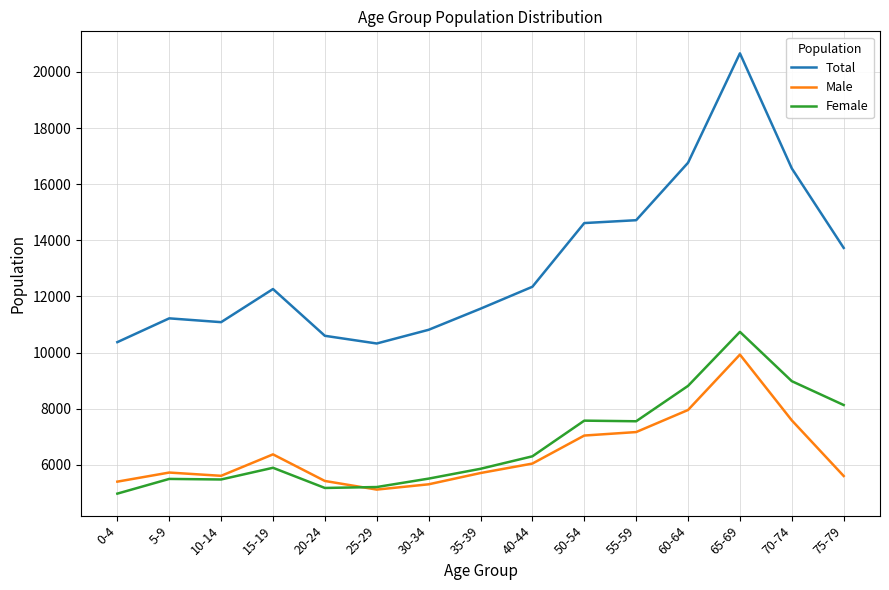

At 70-74, list the series in order from largest to smallest.

Total, Female, Male